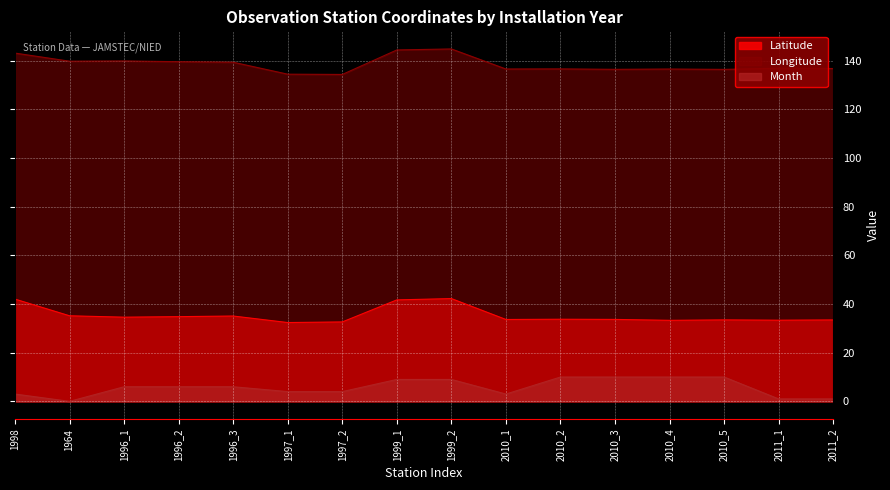

Which label corresponds to the smallest value in the chart?

1964